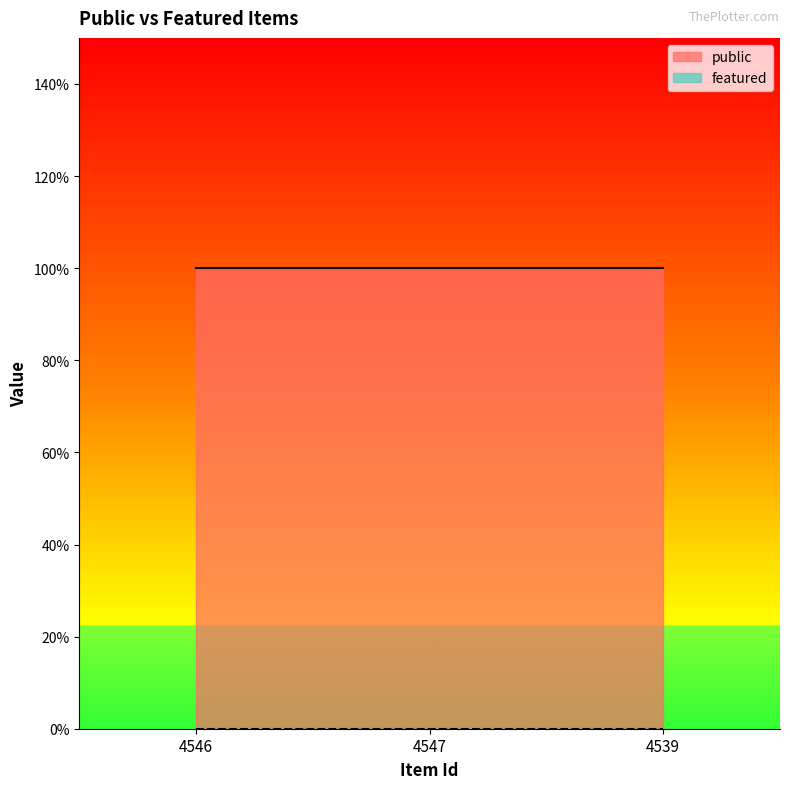

What is the label of the 2nd point from the left?

4547